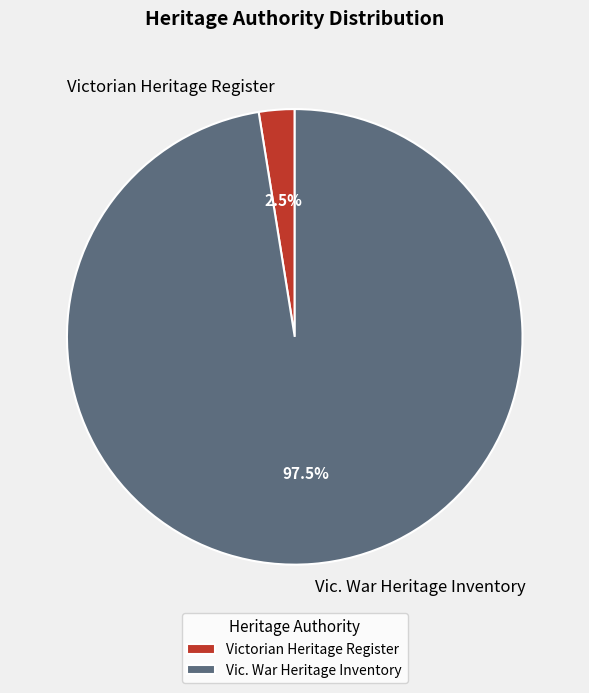

Which category accounts for the majority?

Vic. War Heritage Inventory